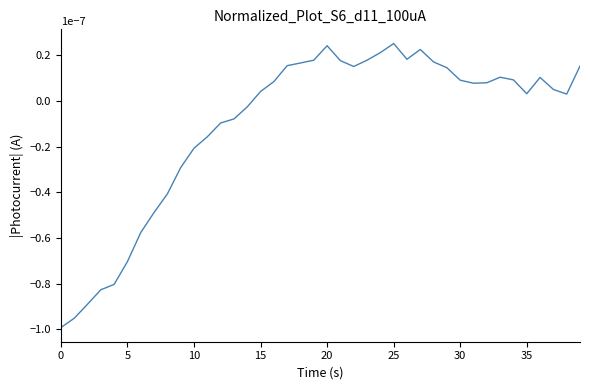

Where does the data first go above 0?

15